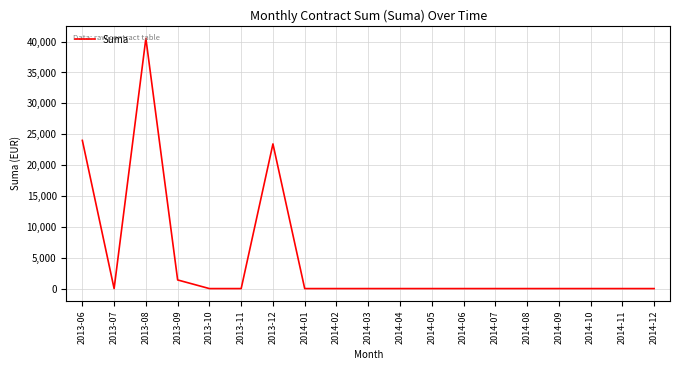

At which category does the data reach its first local peak?

2013-08